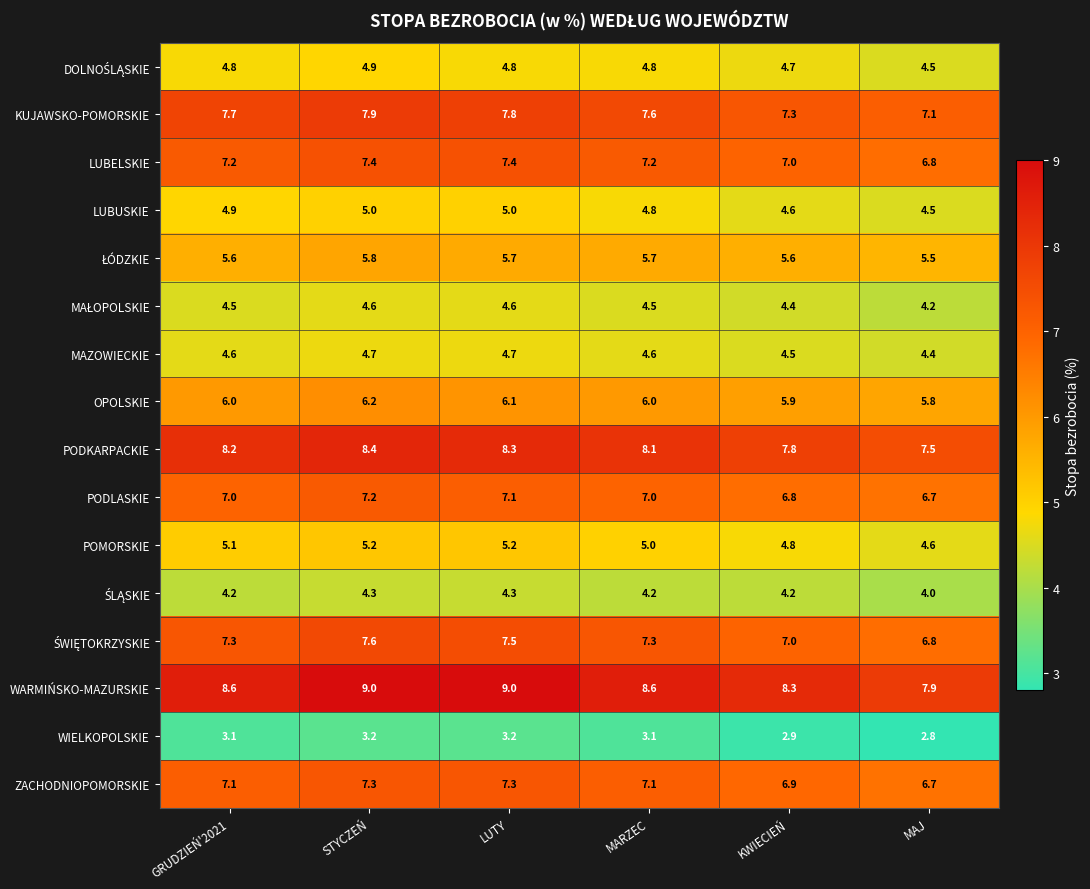

At how many categories does at least one series exceed 5?

6